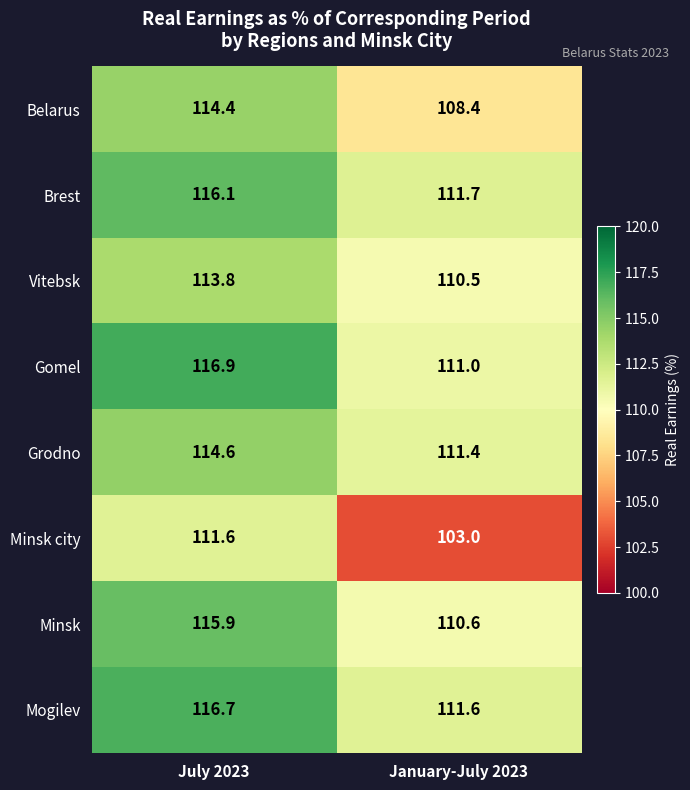

What is the sum of the Vitebsk values at July 2023 and January-July 2023?

224.3